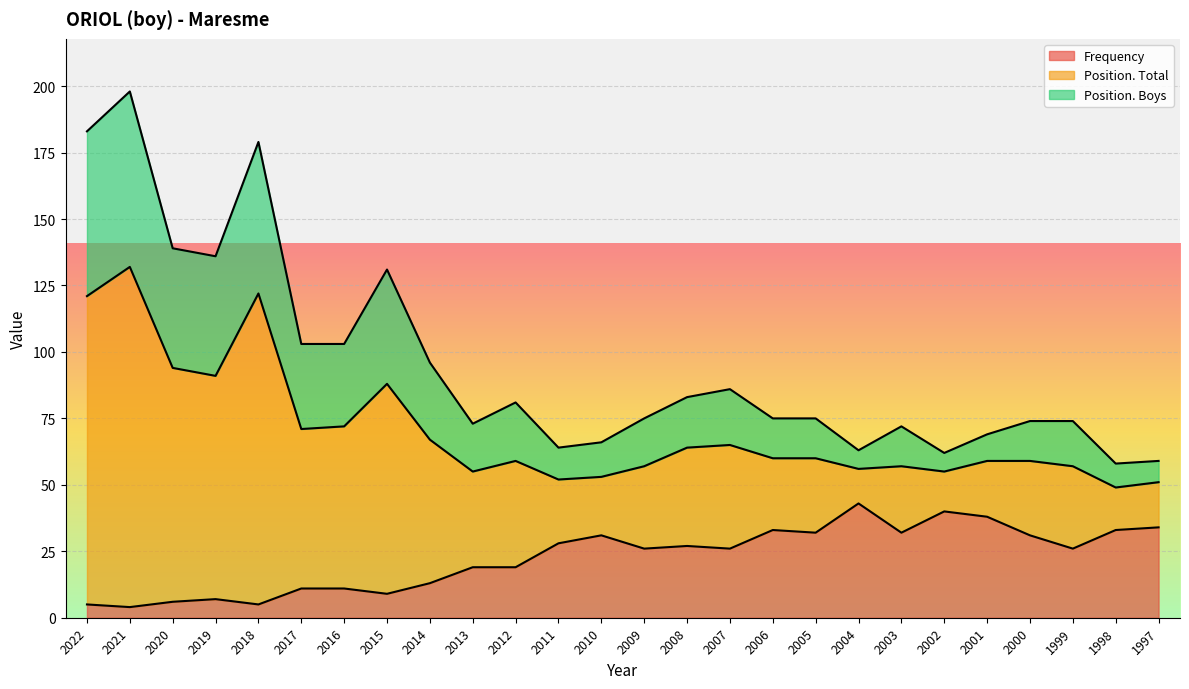

What is the lowest value of the Frequency series?

4